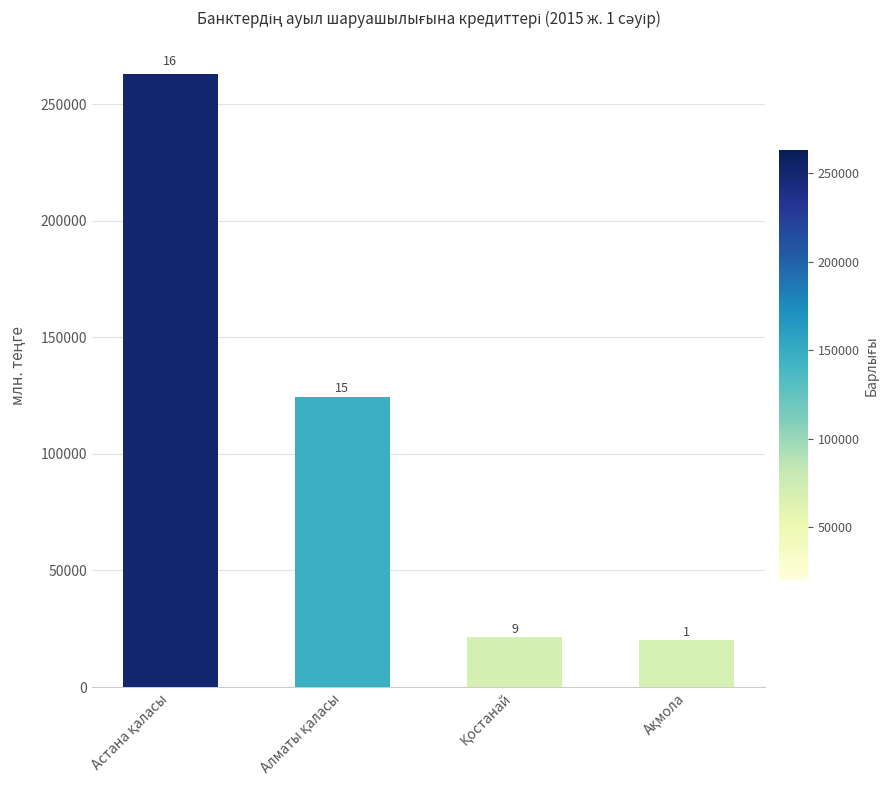

What is the difference between the maximum and minimum values?

242584.5